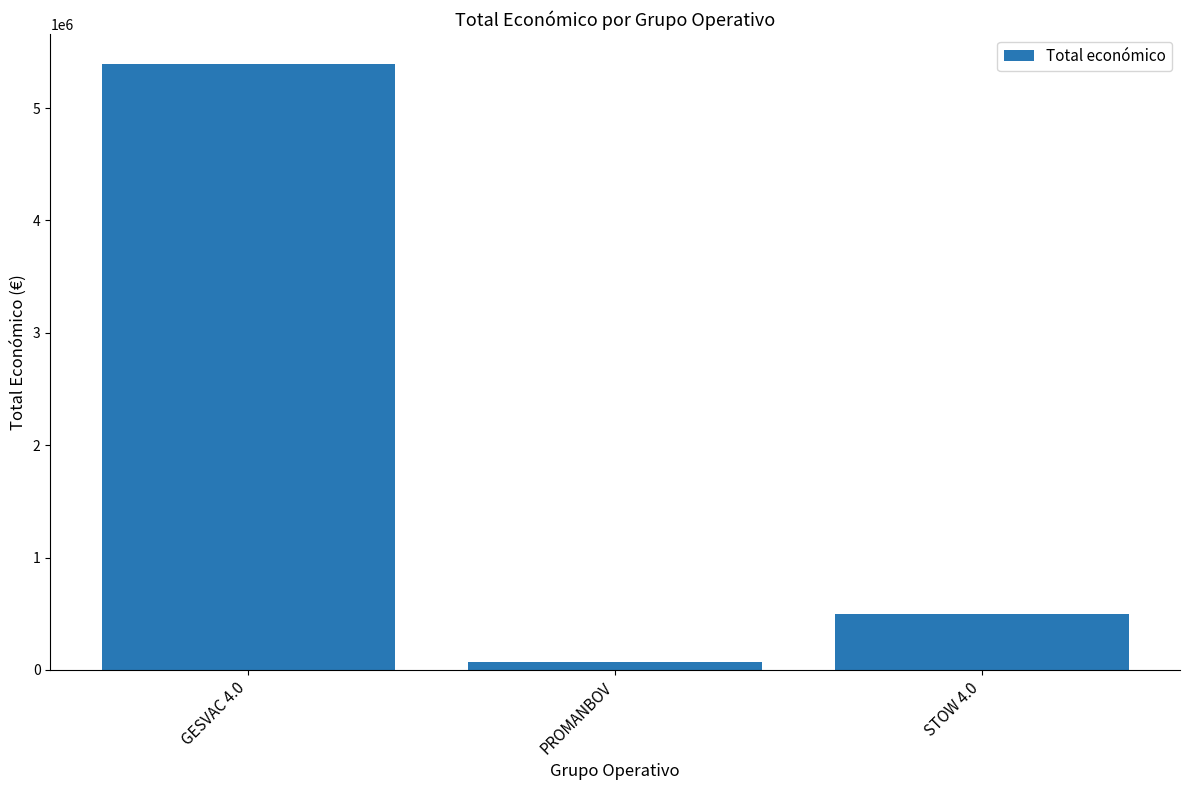

What position from the left is GESVAC 4.0?

1